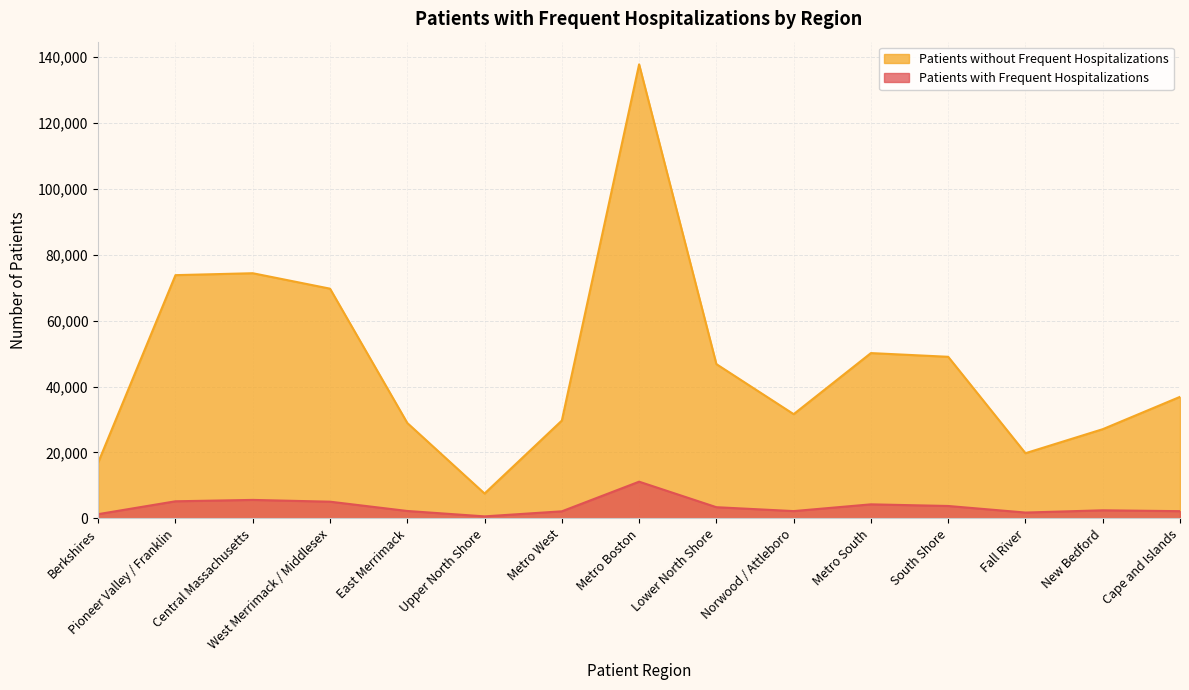

True or false: Patients with Frequent Hospitalizations and Patients without Frequent Hospitalizations cross at least once.

False